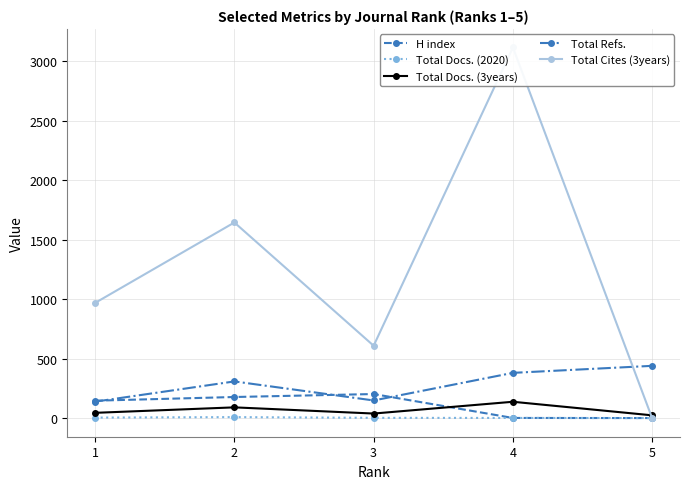

What is the total value across all series at 5?

466